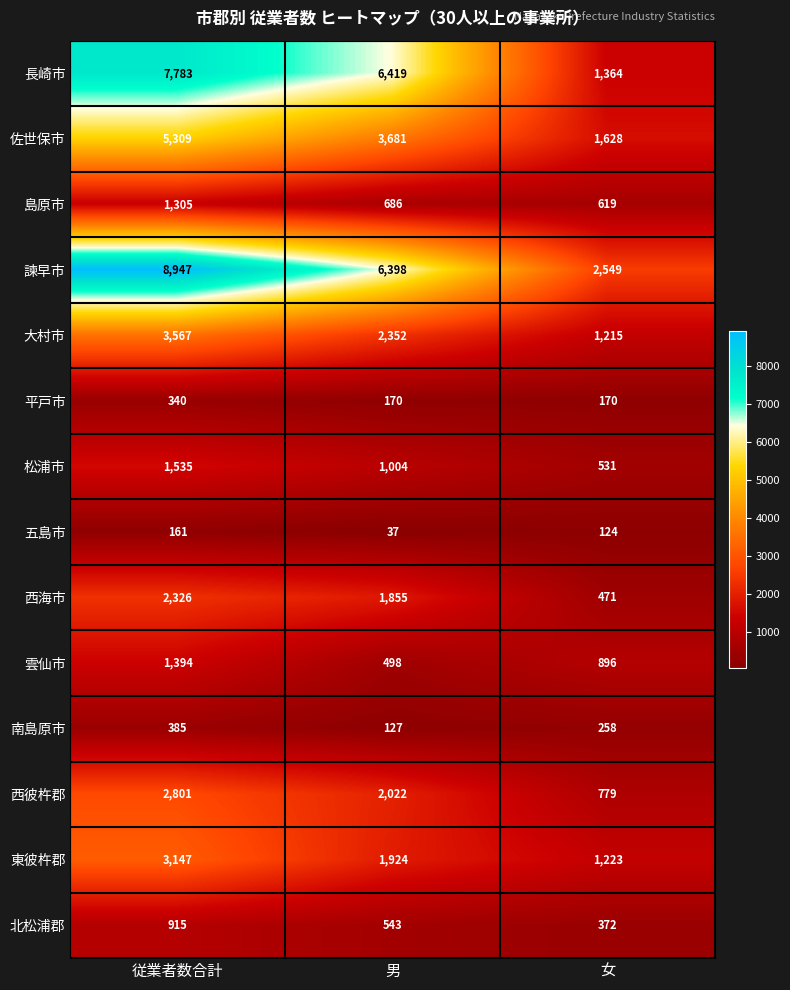

The value of 雲仙市 at 従業者数合計 is 1832. True or false?

False